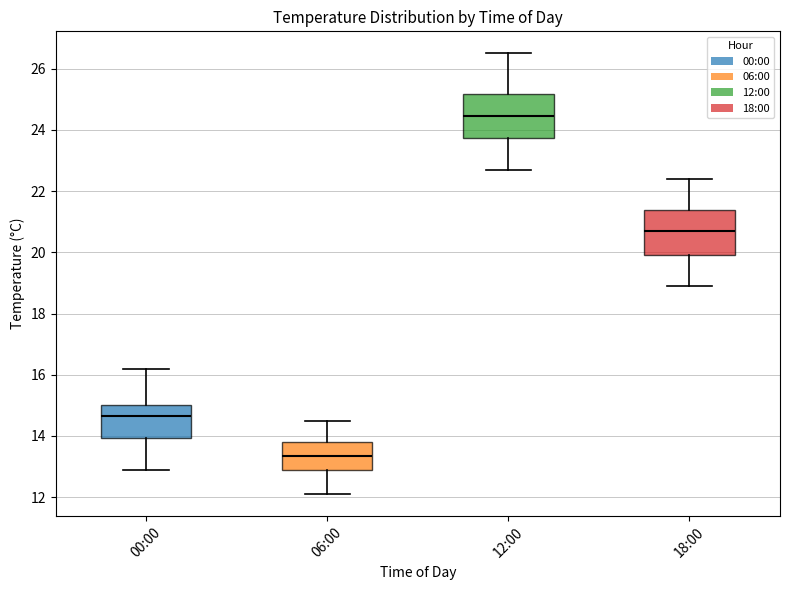

Reading left to right, transcribe this box plot: for each box, give where its median line is, the range the box spans, and where its two whiskers end, as read against the y-axis. The values are not printed on the chart, so give them approximately, as read against the axis.

00:00: median 14.6, box 14.0 to 15.0, whiskers 13.0 to 16.2
06:00: median 13.4, box 13.0 to 13.8, whiskers 12.2 to 14.6
12:00: median 24.4, box 23.8 to 25.2, whiskers 22.8 to 26.6
18:00: median 20.8, box 20.0 to 21.4, whiskers 19.0 to 22.4